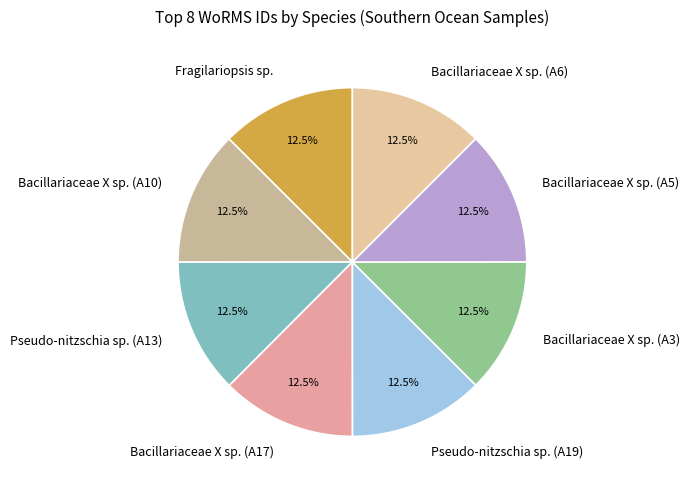

Is it true that Bacillariaceae X sp. (A6) is 1% of the pie?

False